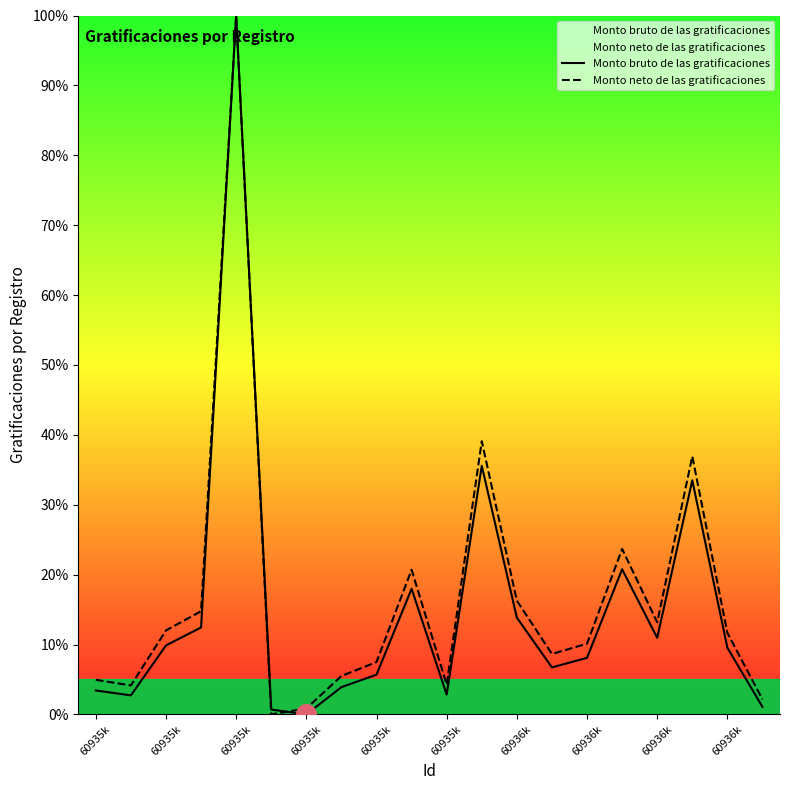

At which category is the sum across all series the highest?

60935k